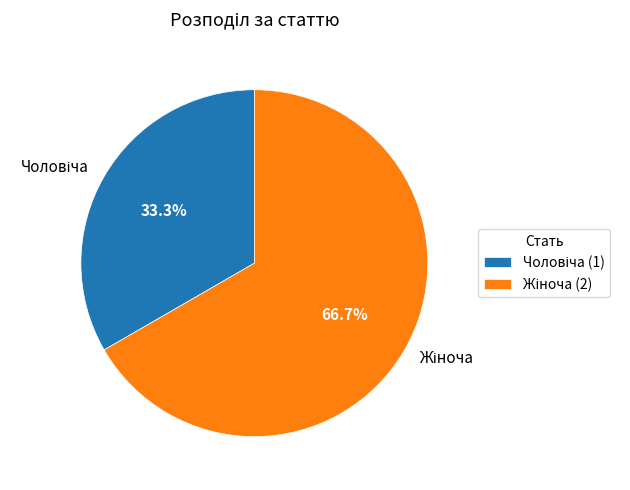

Does any single category account for the majority?

Yes